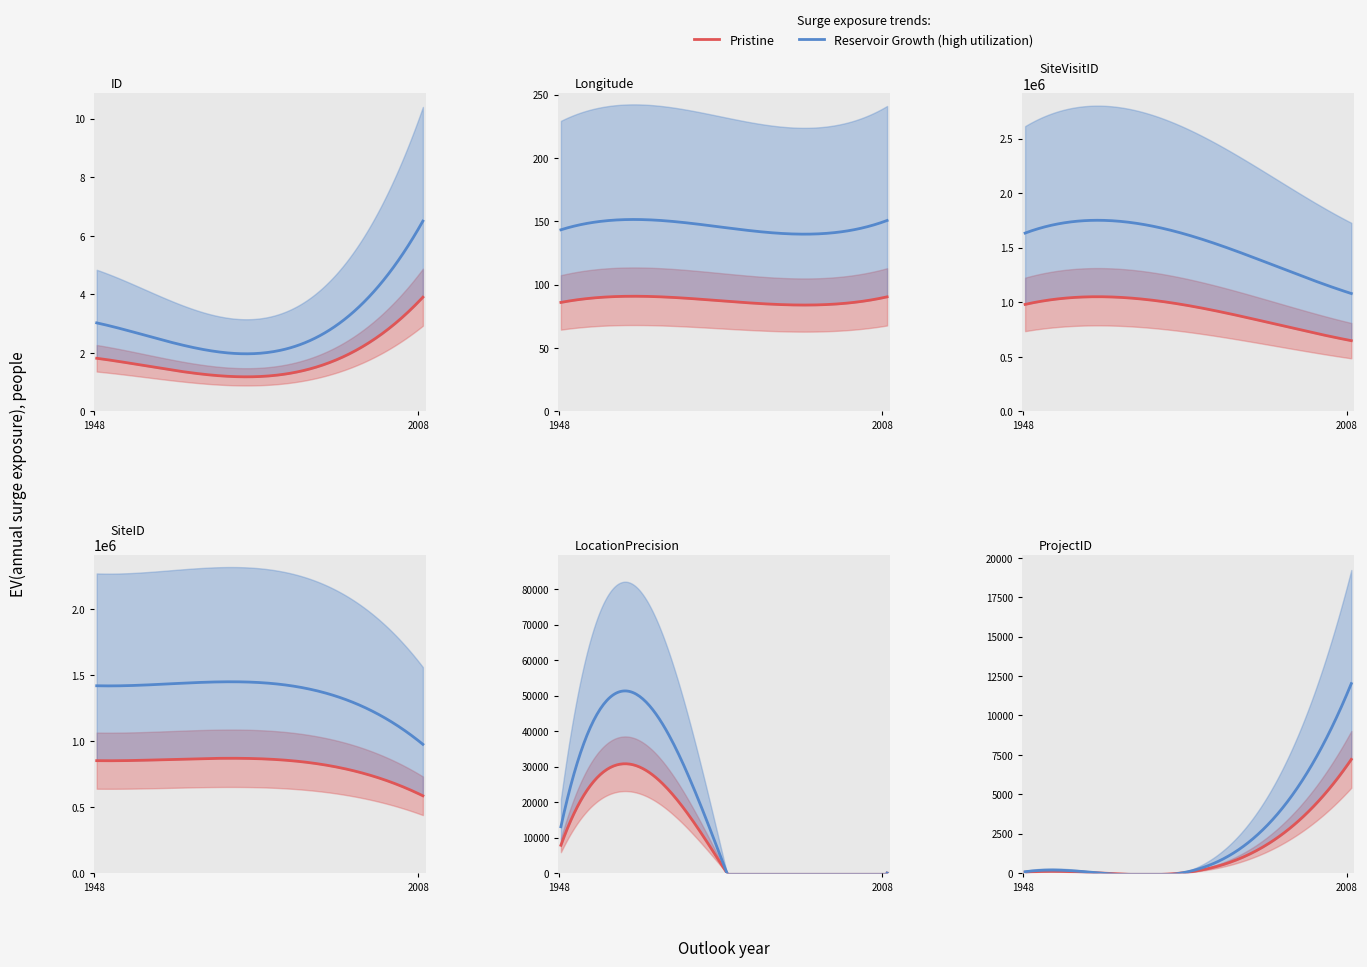

What is the lowest value of the ProjectID series?

82.0